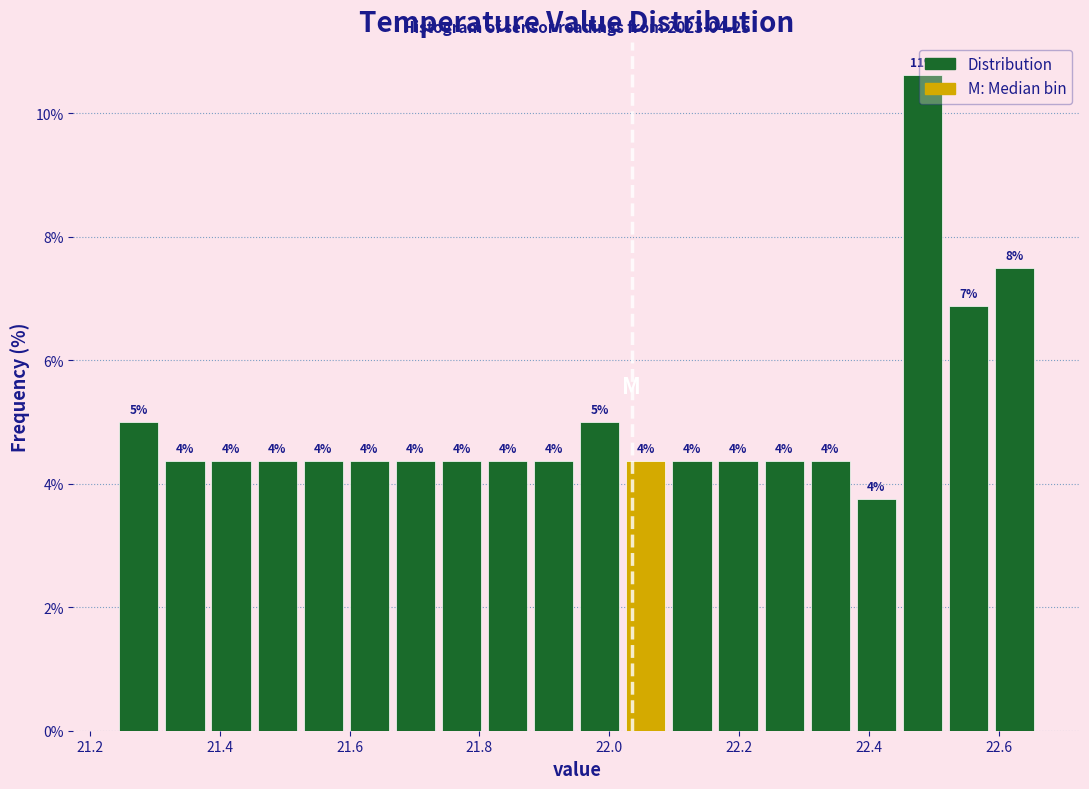

Around what value on the x-axis is the tallest bar? Give the approximate position of its centre, as read against the axis.

22.48